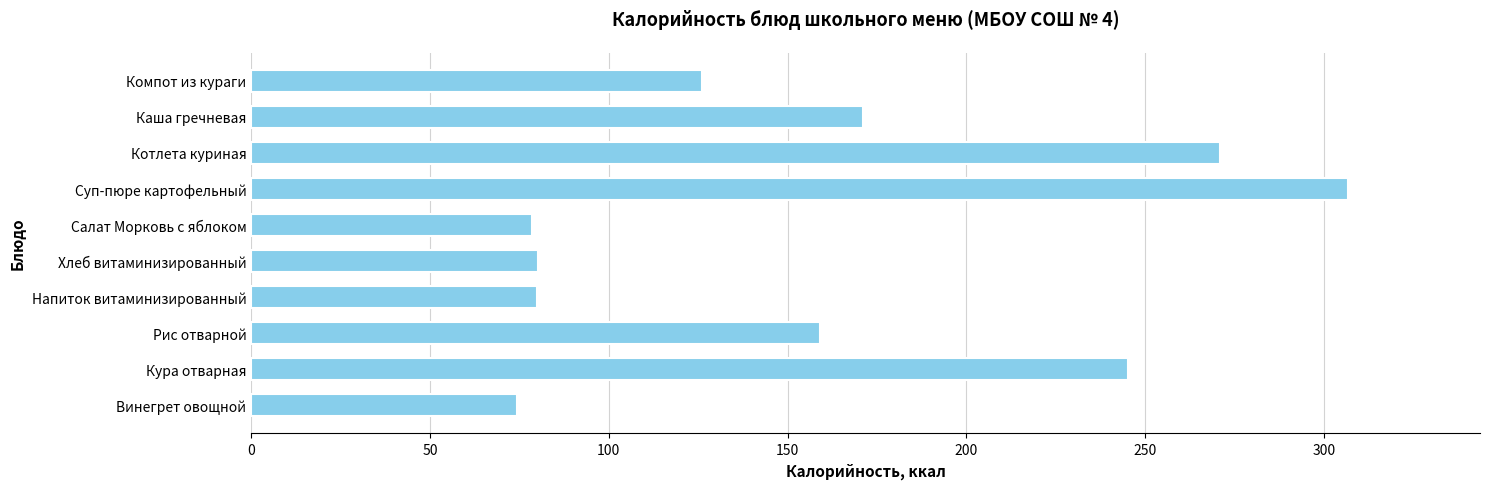

What is the difference between the maximum and minimum values?

232.4